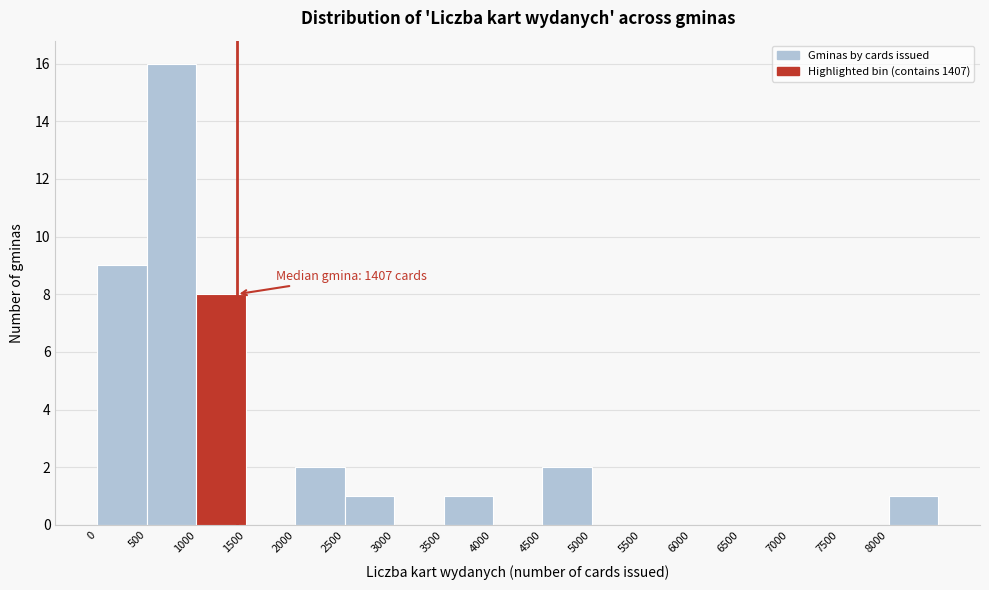

Which range on the x-axis has the tallest bar?

500 to 1000